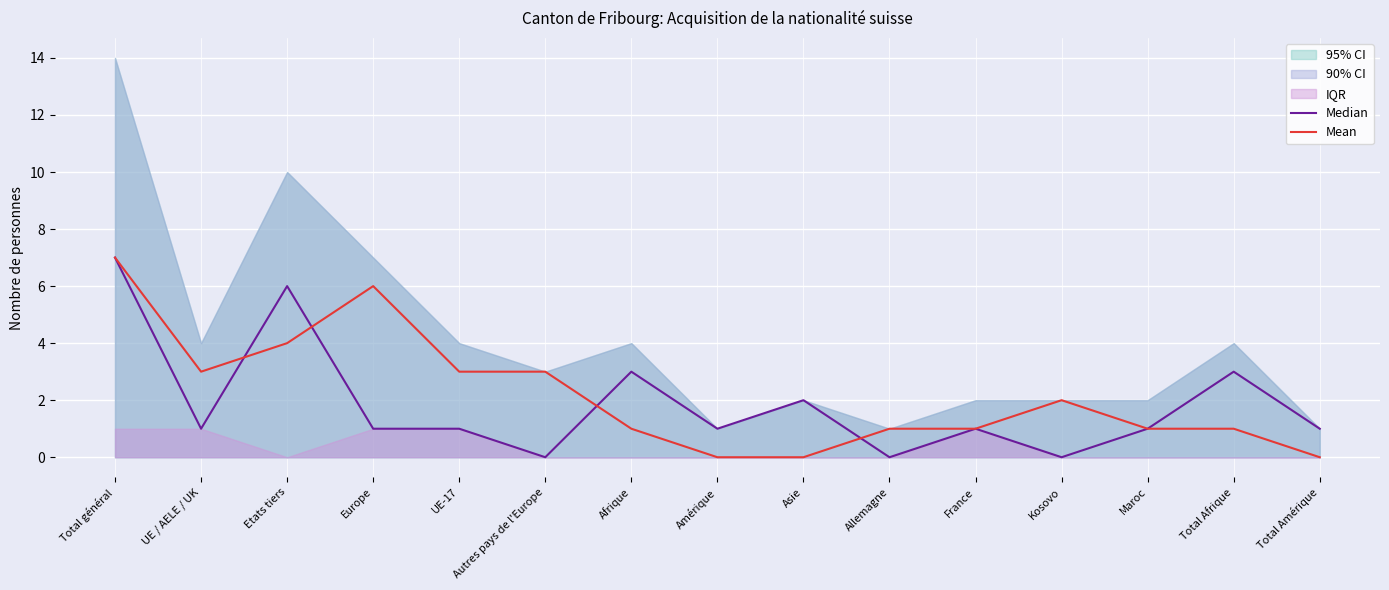

In Median, how many points are lower than both neighbors (excluding endpoints)?

5